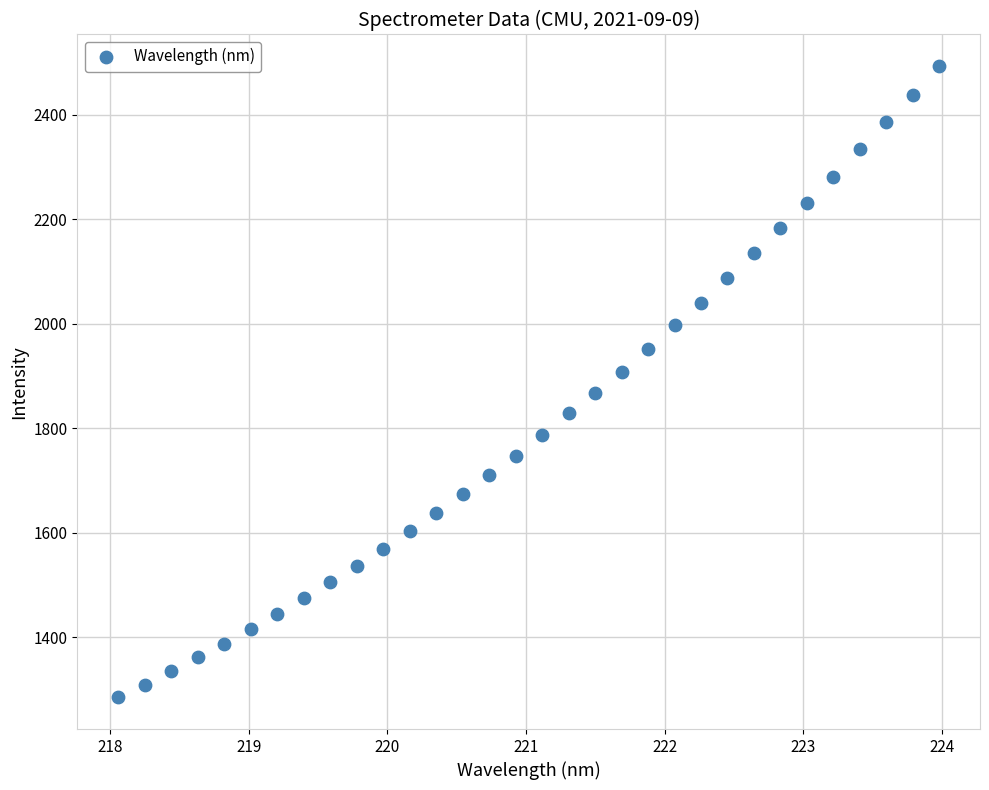

What is the range of X values (max minus min)?

5.9